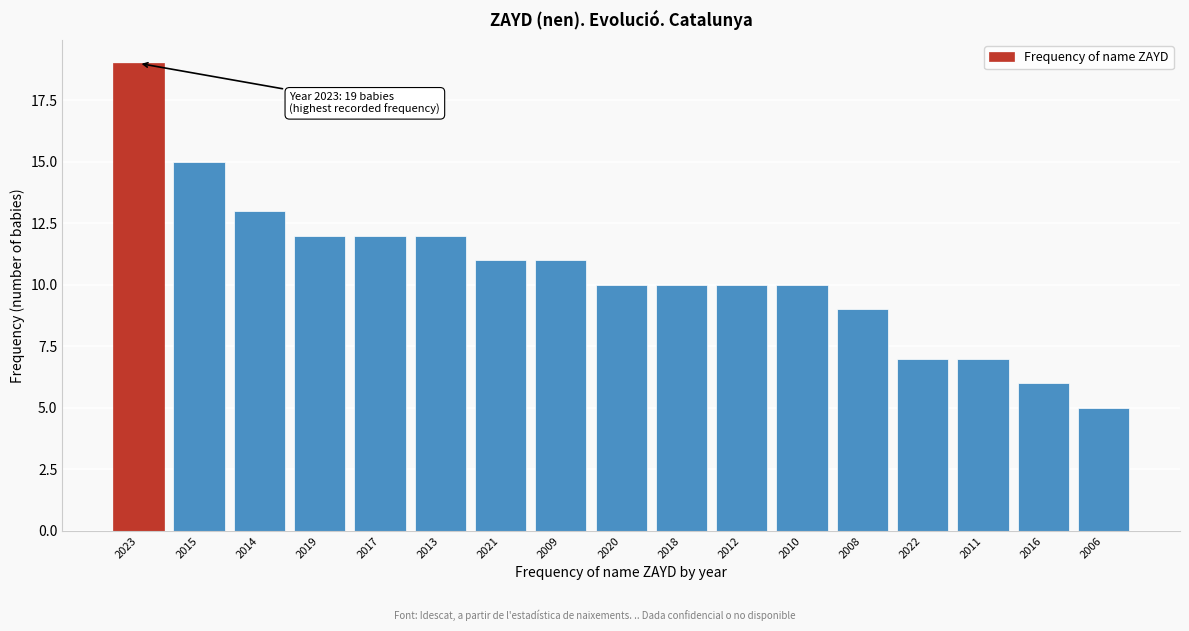

Reading right to left, list all the values displayed in this chart.

2006=5	2016=6	2011=7	2022=7	2008=9	2010=10	2012=10	2018=10	2020=10	2009=11	2021=11	2013=12	2017=12	2019=12	2014=13	2015=15	2023=19